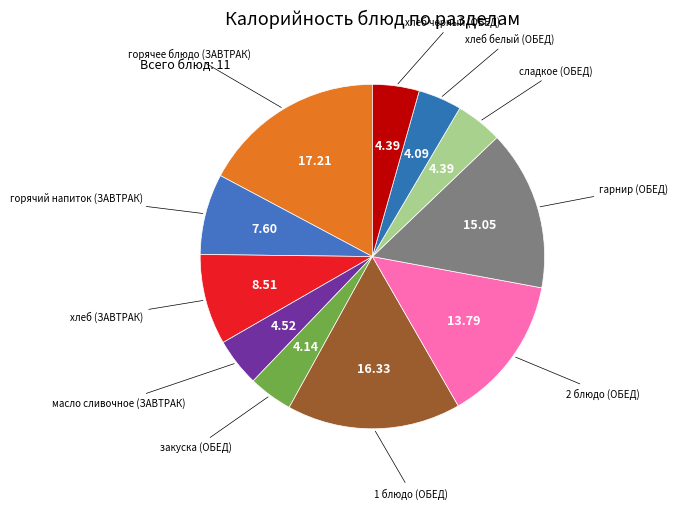

How many segments does this pie chart have?

11